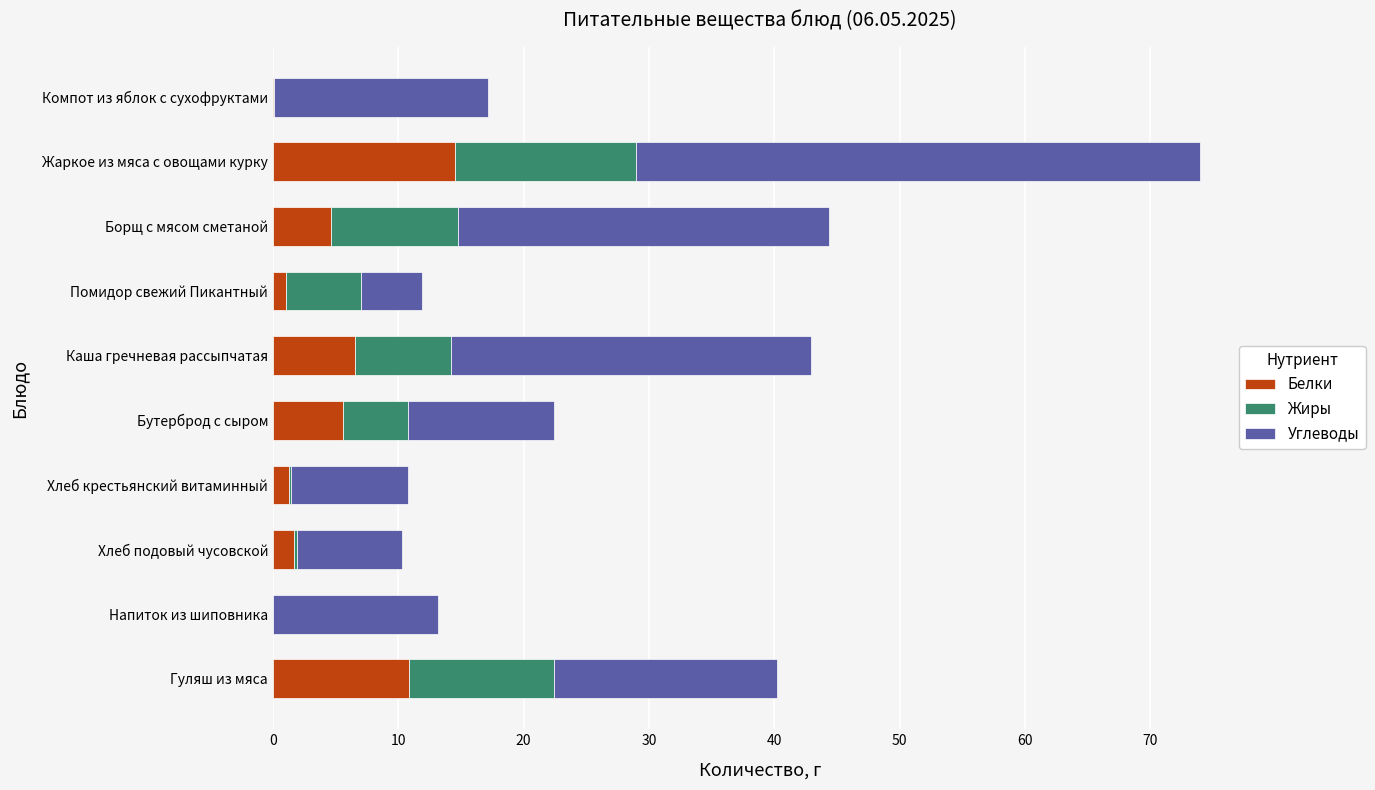

Read the Белки value at Каша гречневая рассыпчатая.

6.6